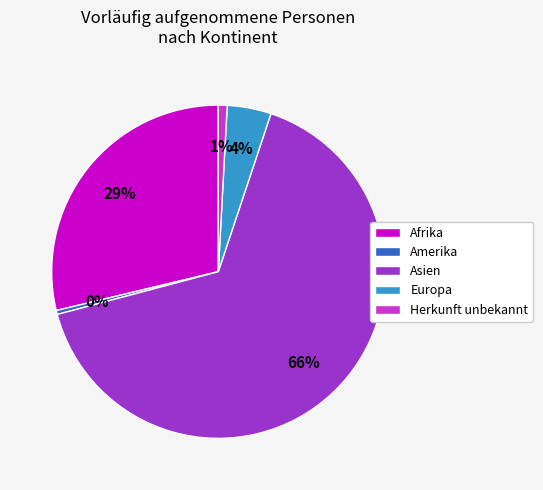

To the nearest percent, what is the difference between the Herkunft unbekannt and Asien slice percentages?

65%